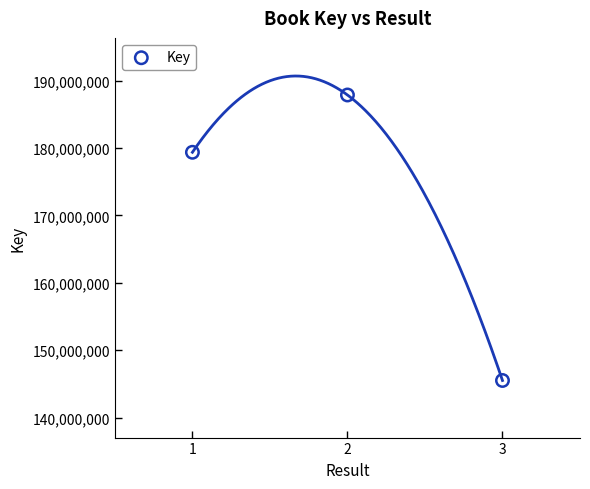

What Y value in the scatter plot is closest to 166692680?

179376350